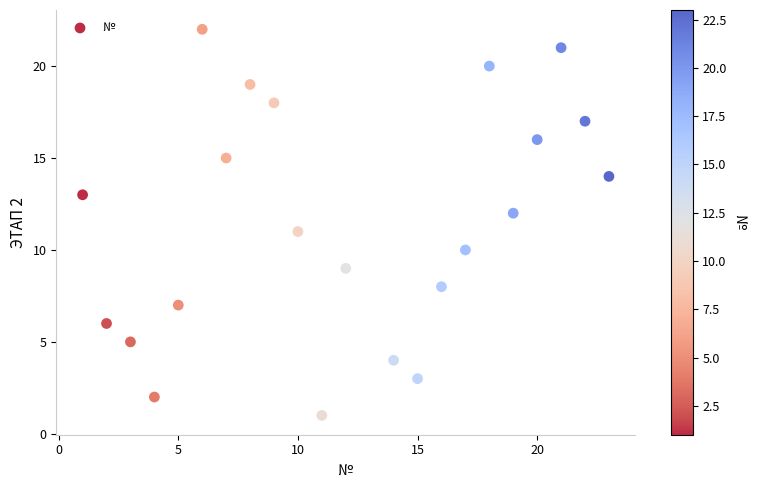

What is the range of Y values (max minus min)?

21